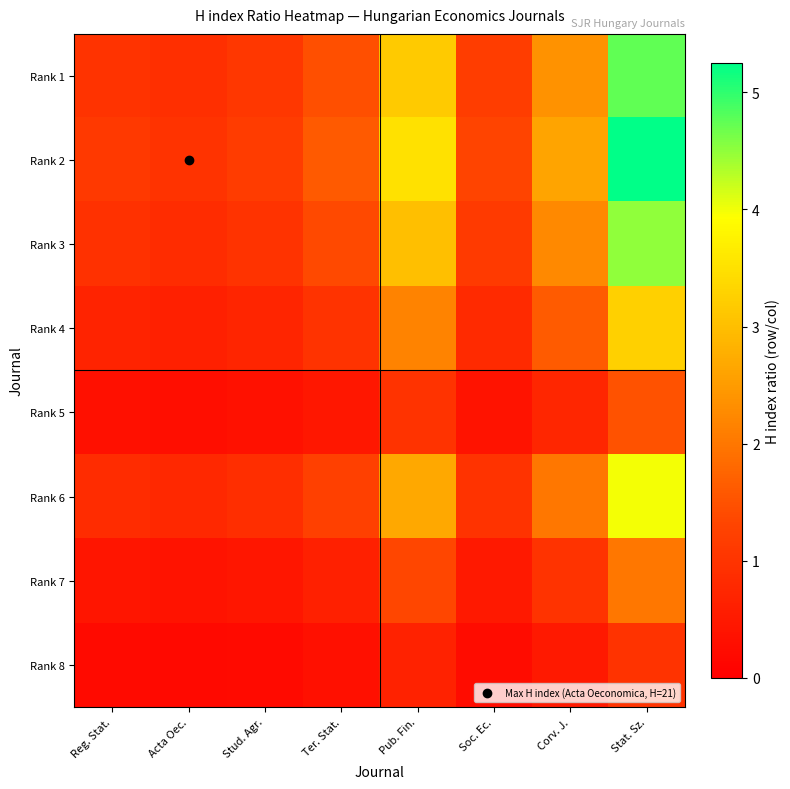

What is the spread (max minus min) of values at Ter. Stat.?

1.3